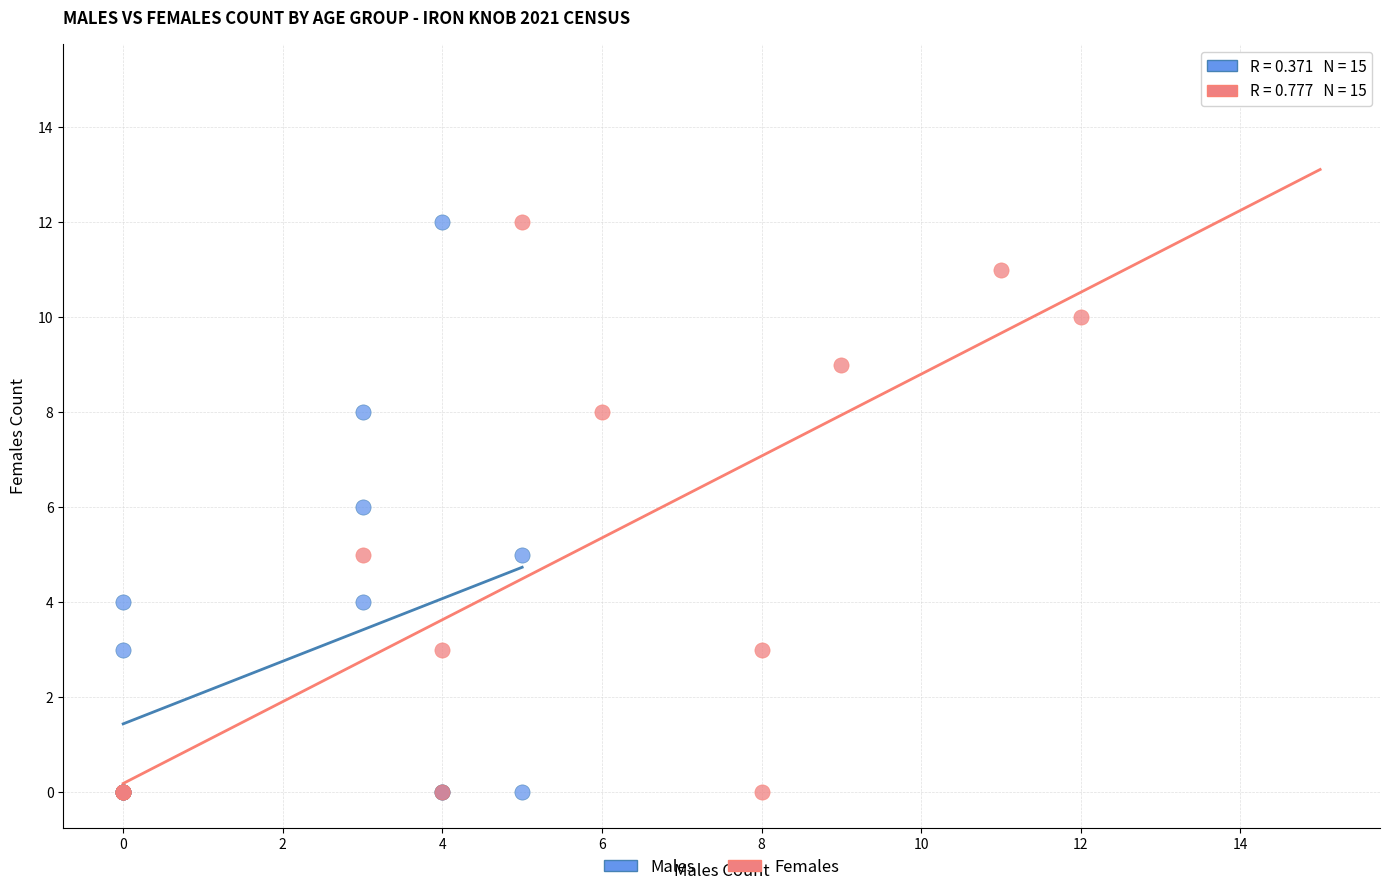

Which series has the widest spread of Y values?

Females